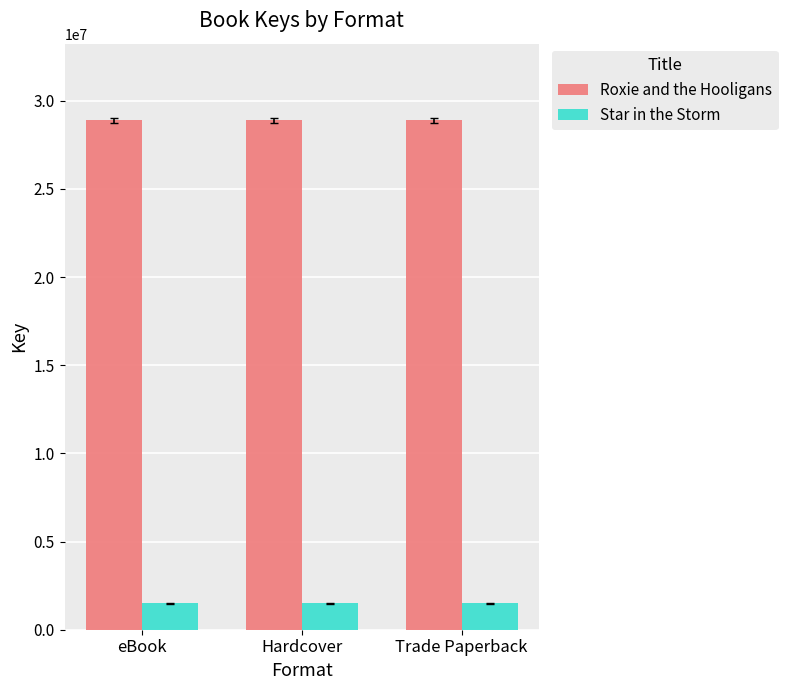

What is the difference between the highest and lowest values at Trade Paperback?

27406793